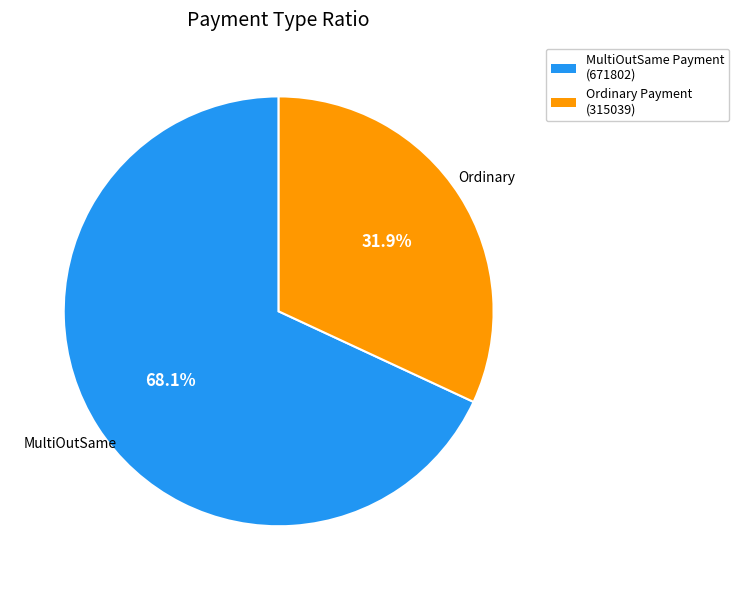

Does any single category account for the majority?

Yes